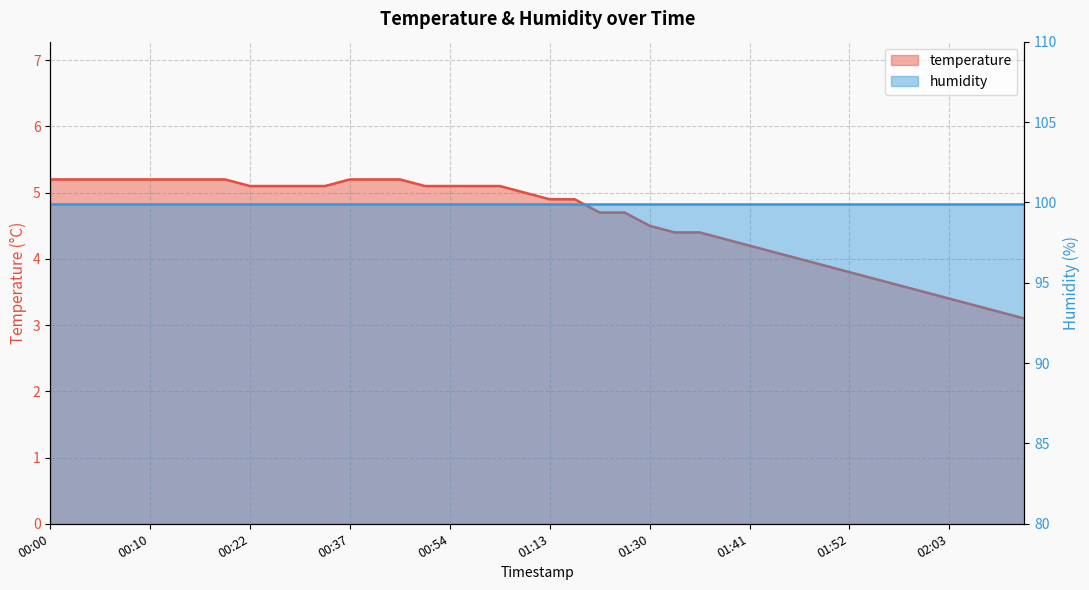

What is the label of the 7th point from the right?

01:55